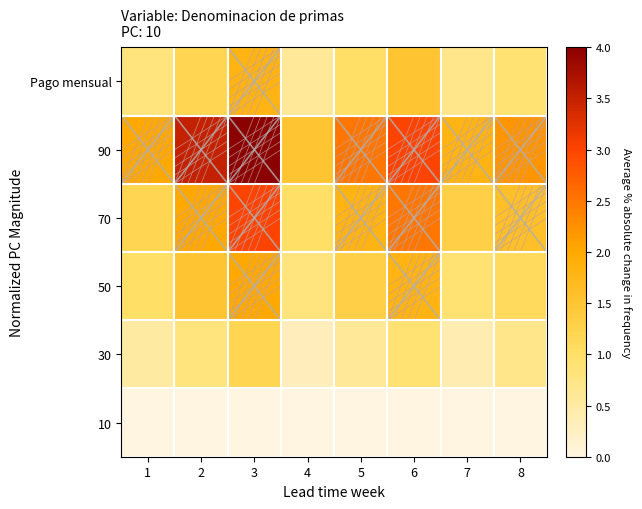

Between 1 and 4, which is larger?

1